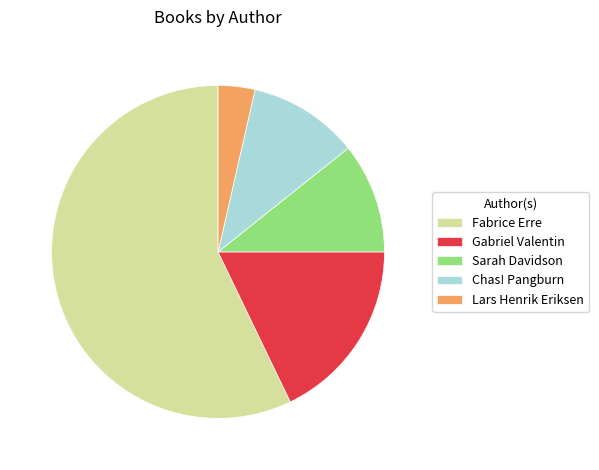

What is the majority slice?

Fabrice Erre